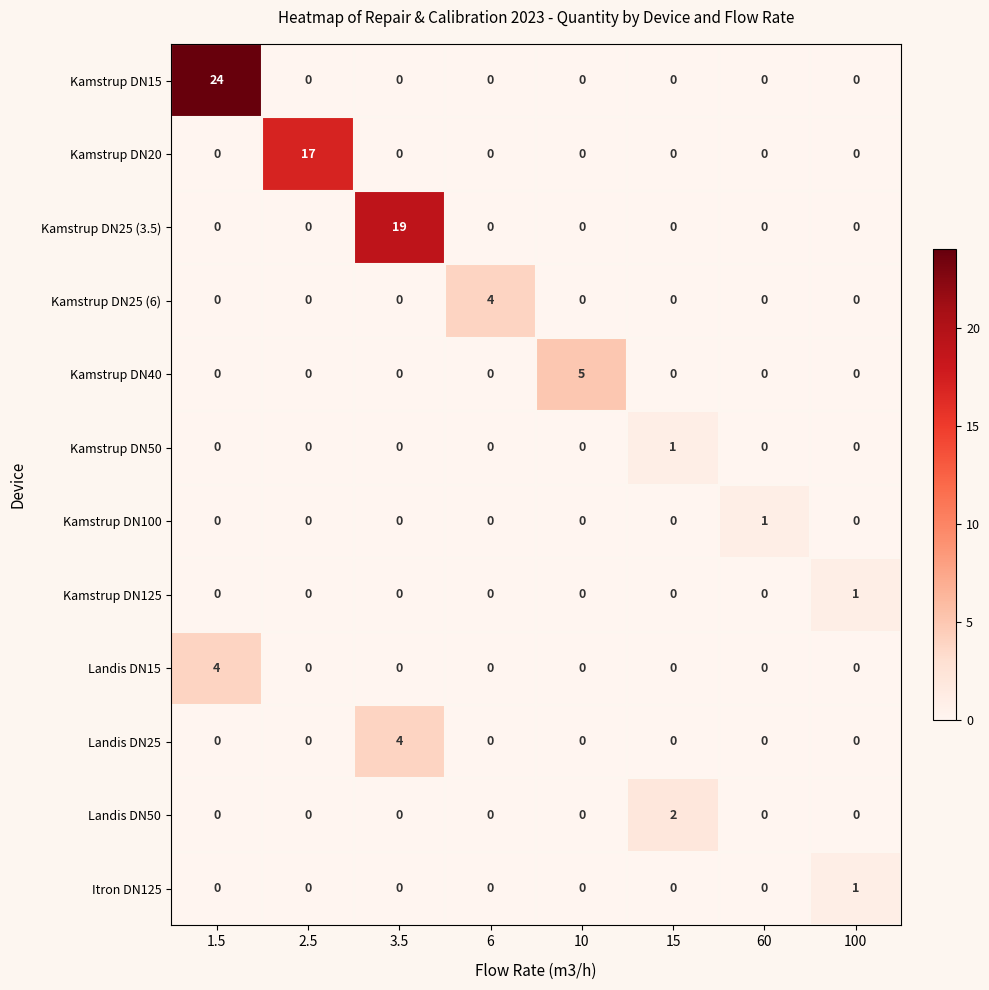

What is the spread (max minus min) of values at 10?

5